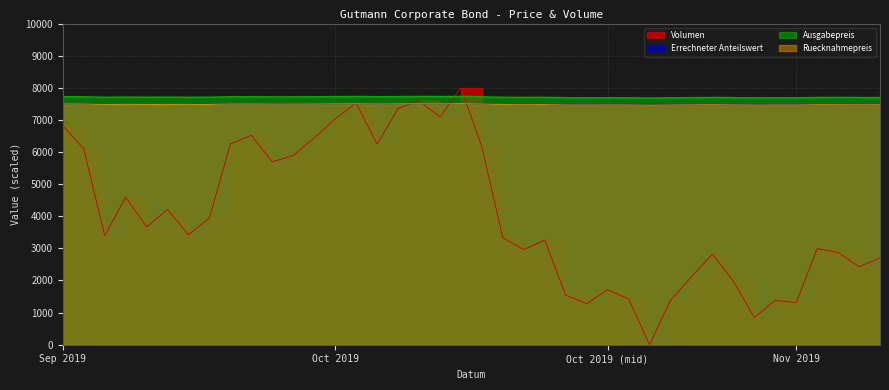

What is the difference between the maximum and second lowest values in the Volumen series?

7152.8